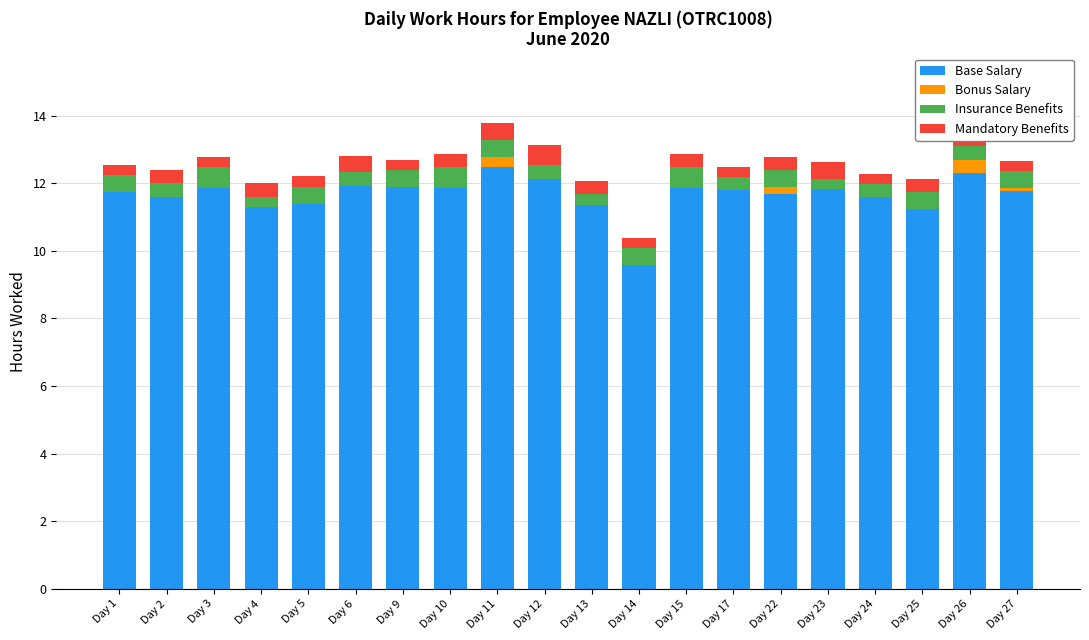

The value of Base Salary at Day 26 is 21.1. True or false?

False